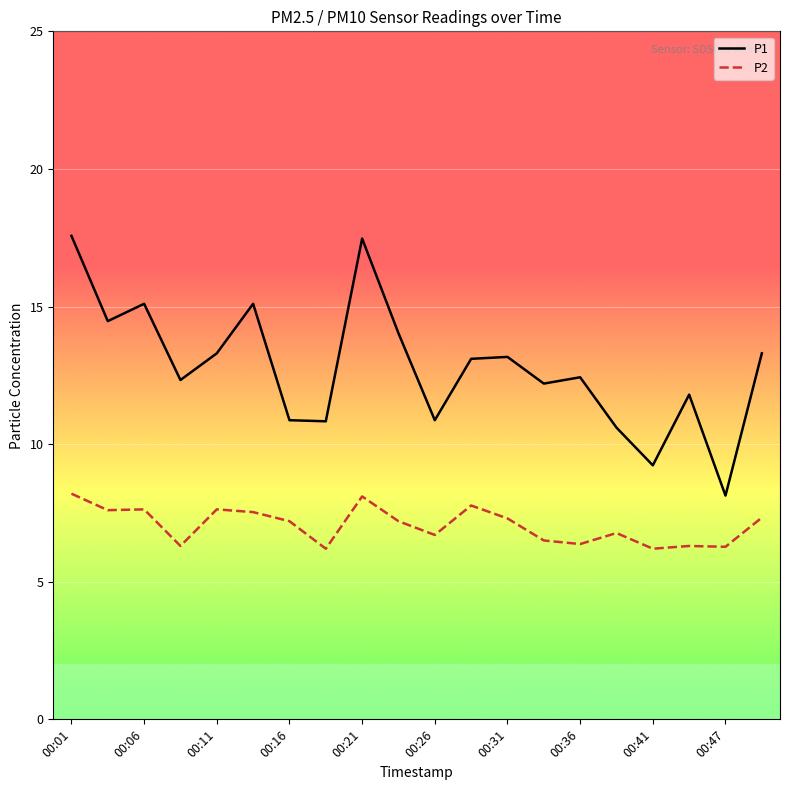

Which series has the largest total across all categories?

P1